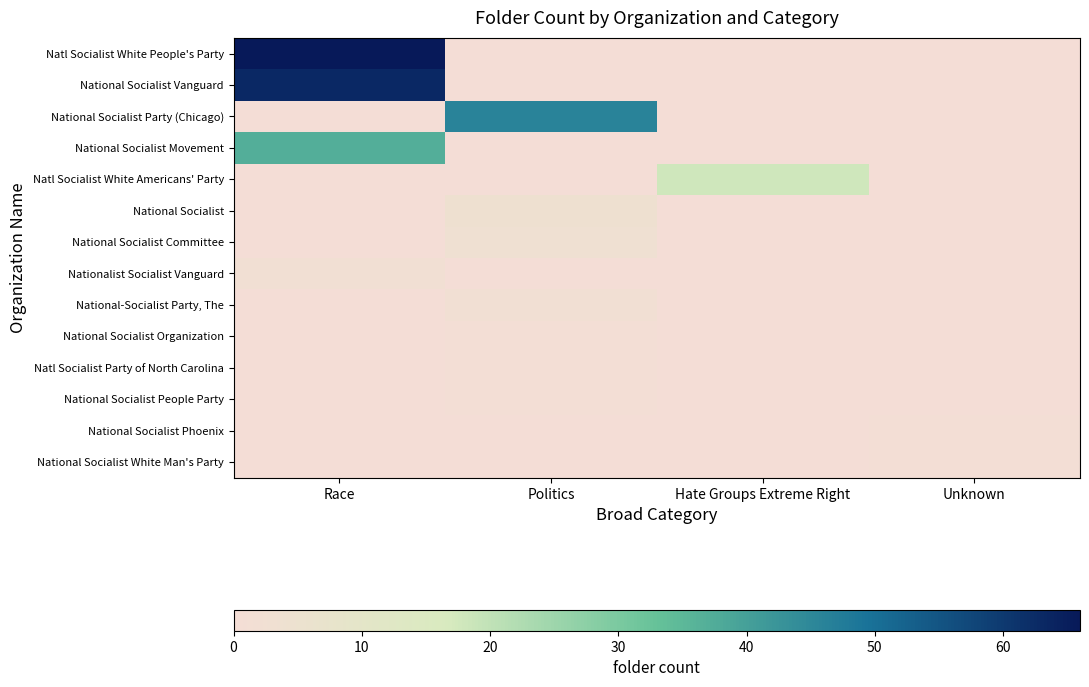

Reading right to left, list all the values displayed in this chart.

Natl Socialist White People's Party: Unknown=0	Hate Groups Extreme Right=0	Politics=0	Race=66
National Socialist Vanguard: Unknown=0	Hate Groups Extreme Right=0	Politics=0	Race=63
National Socialist Party (Chicago): Unknown=0	Hate Groups Extreme Right=0	Politics=46	Race=0
National Socialist Movement: Unknown=0	Hate Groups Extreme Right=0	Politics=0	Race=37
Natl Socialist White Americans' Party: Unknown=0	Hate Groups Extreme Right=18	Politics=0	Race=0
National Socialist: Unknown=0	Hate Groups Extreme Right=0	Politics=4	Race=0
National Socialist Committee: Unknown=0	Hate Groups Extreme Right=0	Politics=3	Race=0
Nationalist Socialist Vanguard: Unknown=0	Hate Groups Extreme Right=0	Politics=0	Race=2
National-Socialist Party, The: Unknown=0	Hate Groups Extreme Right=0	Politics=2	Race=0
National Socialist Organization: Unknown=0	Hate Groups Extreme Right=0	Politics=1	Race=0
Natl Socialist Party of North Carolina: Unknown=0	Hate Groups Extreme Right=0	Politics=1	Race=0
National Socialist People Party: Unknown=0	Hate Groups Extreme Right=0	Politics=1	Race=0
National Socialist Phoenix: Unknown=1	Hate Groups Extreme Right=0	Politics=0	Race=0
National Socialist White Man's Party: Unknown=1	Hate Groups Extreme Right=0	Politics=0	Race=0